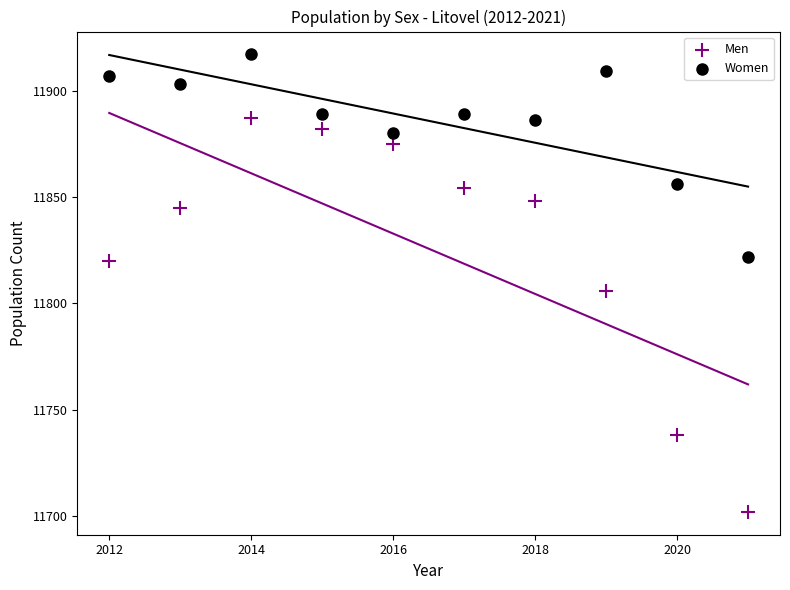

Across all data points, what is the range of X values (max minus min)?

9